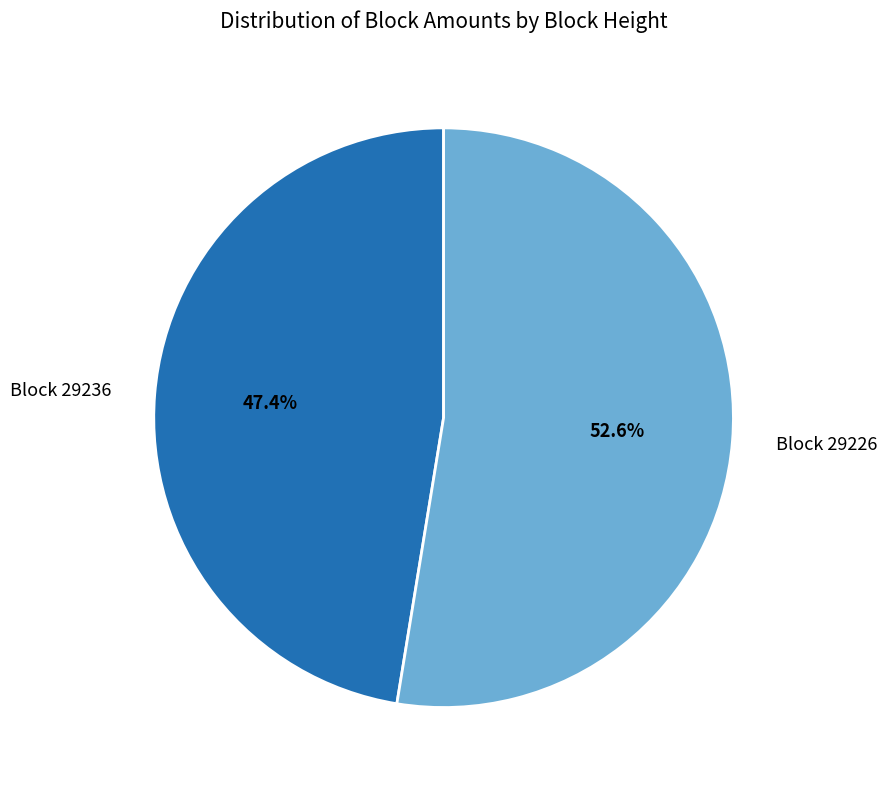

What is the smallest slice in the pie chart?

Block 29236